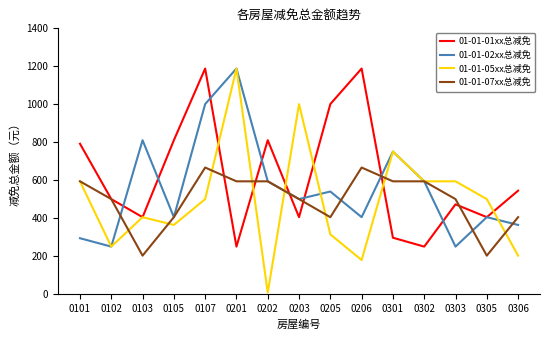

Which series changed the most between 0101 and 0201?

01-01-02xx总减免